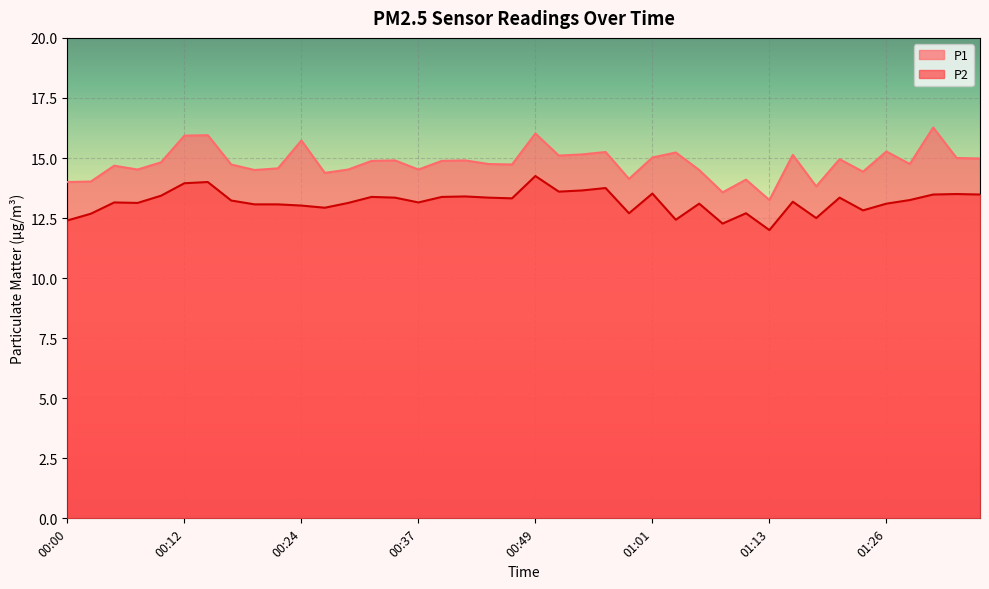

What is the difference between the highest and lowest values at 00:59?

1.4